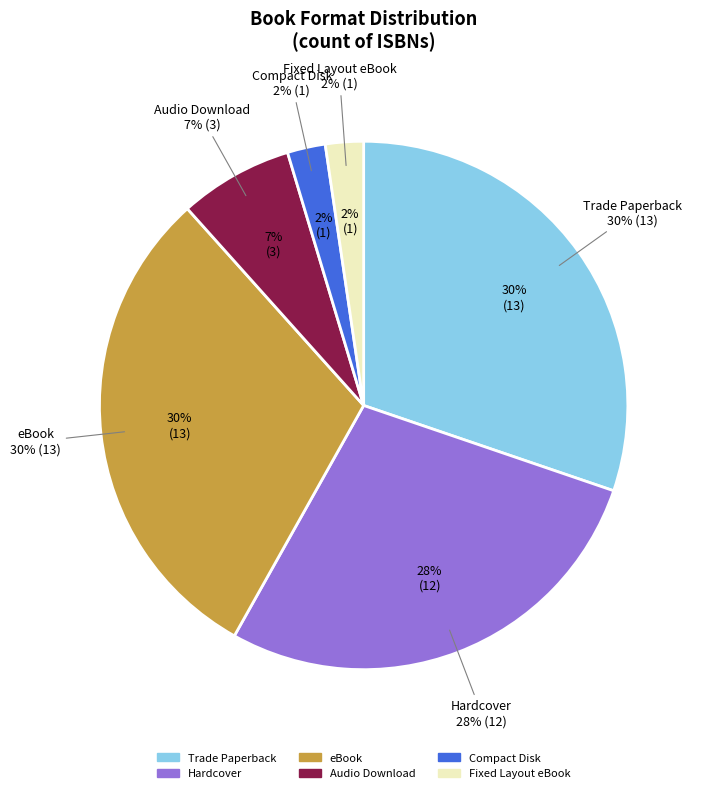

What percentage is the Compact Disk slice, to the nearest percent?

2%